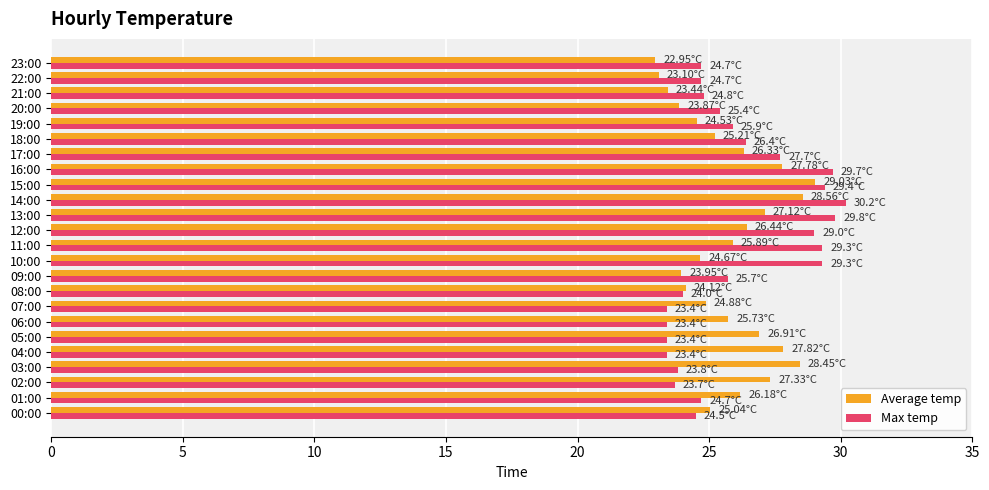

How many data points in Max temp are above 25?

12